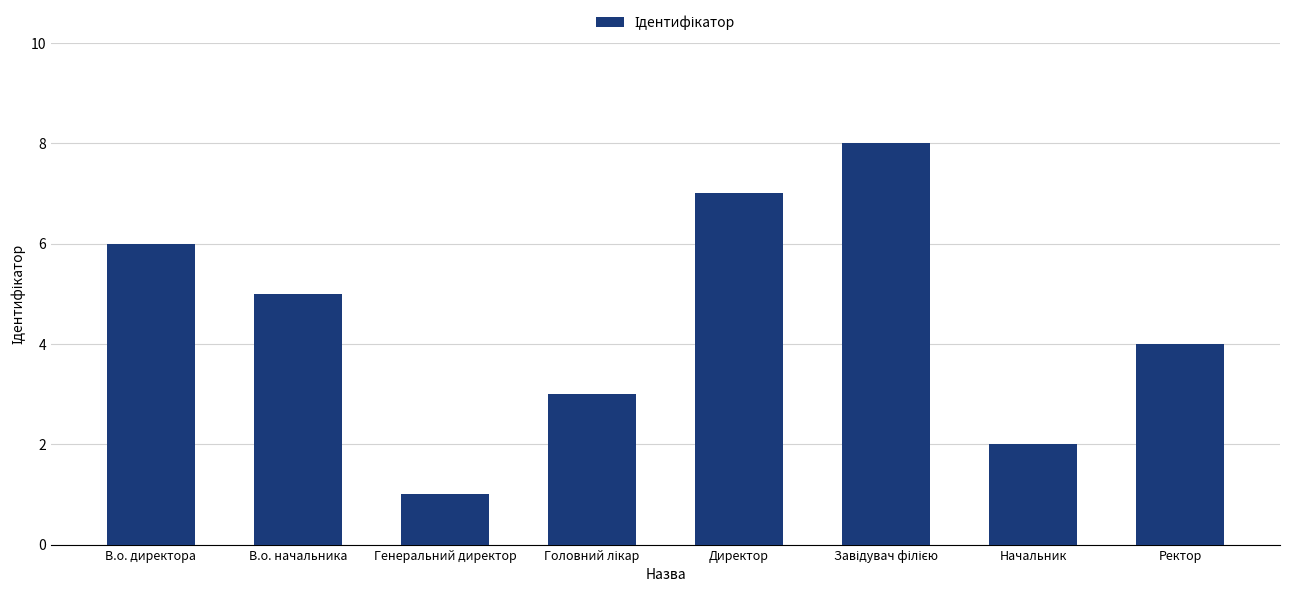

Reading right to left, extract all data points from this chart.

4	2	8	7	3	1	5	6